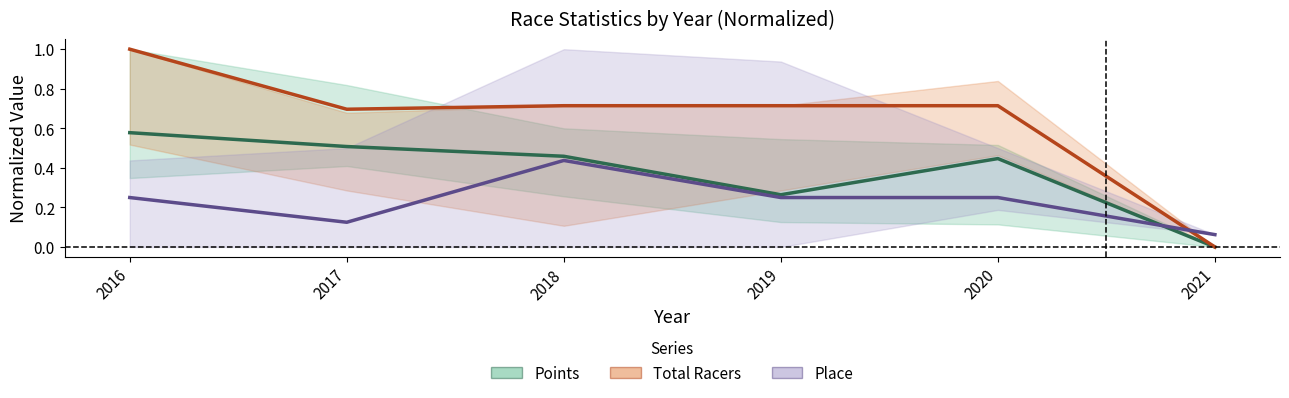

Does the chart display data point markers on the line(s)?

No